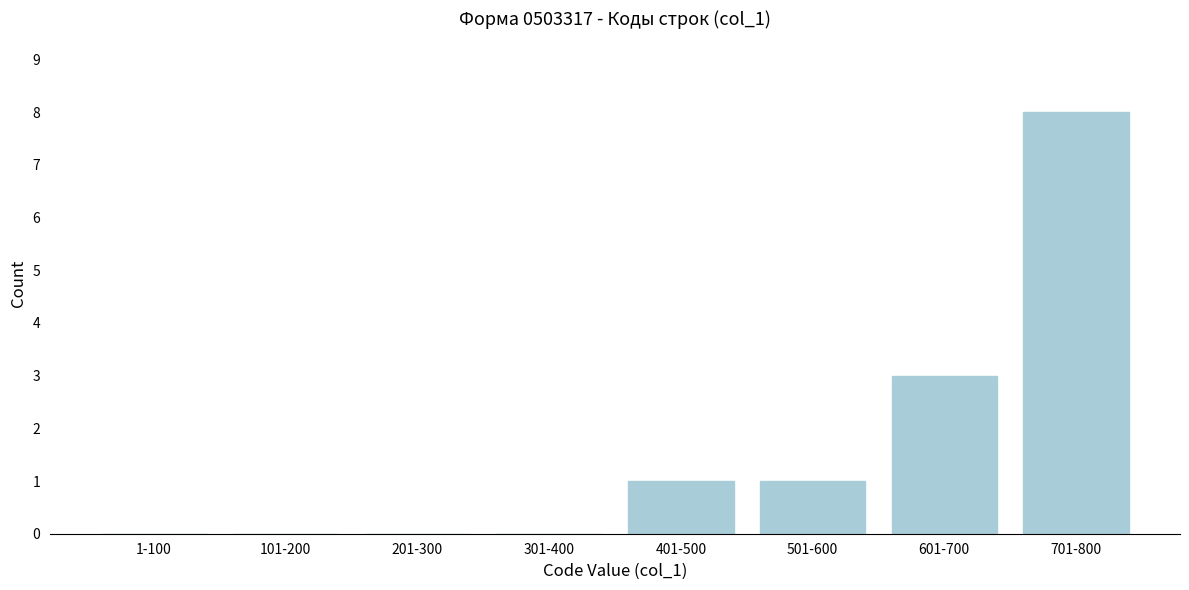

Reading right to left, list all the values displayed in this chart.

701-800=8	601-700=3	501-600=1	401-500=1	301-400=0	201-300=0	101-200=0	1-100=0